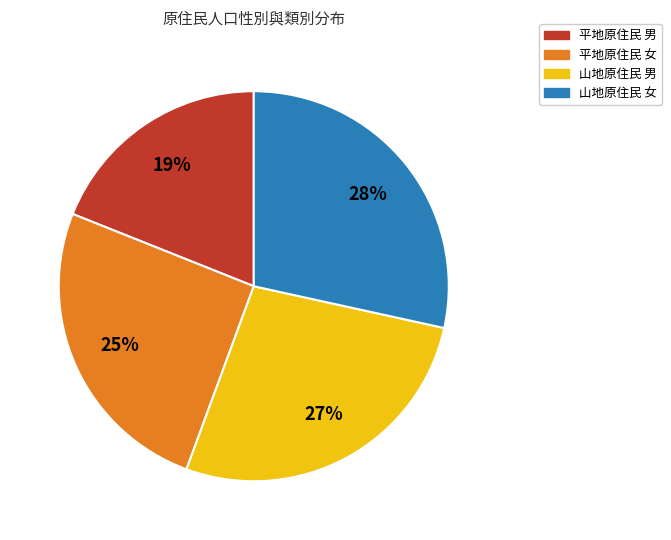

Rank the categories by value from highest to lowest.

山地原住民 女, 山地原住民 男, 平地原住民 女, 平地原住民 男